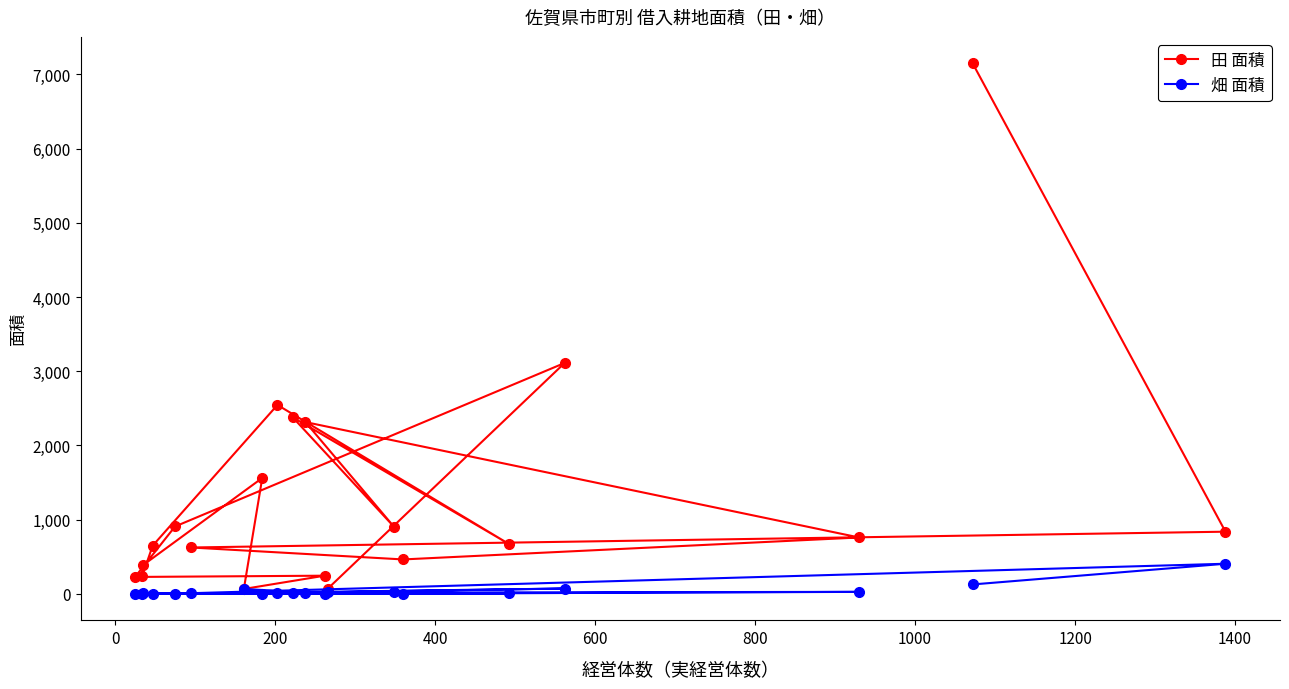

What is the highest value of the 田 面積 series?

7149